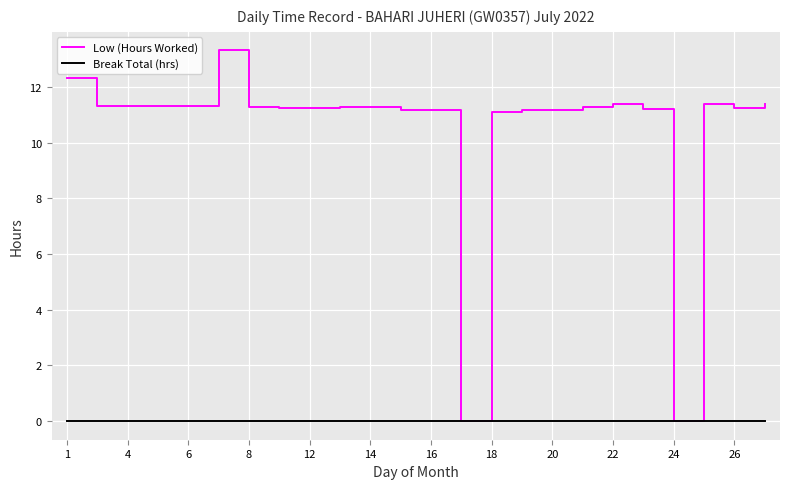

Which series has the largest total across all categories?

Low (Hours Worked)